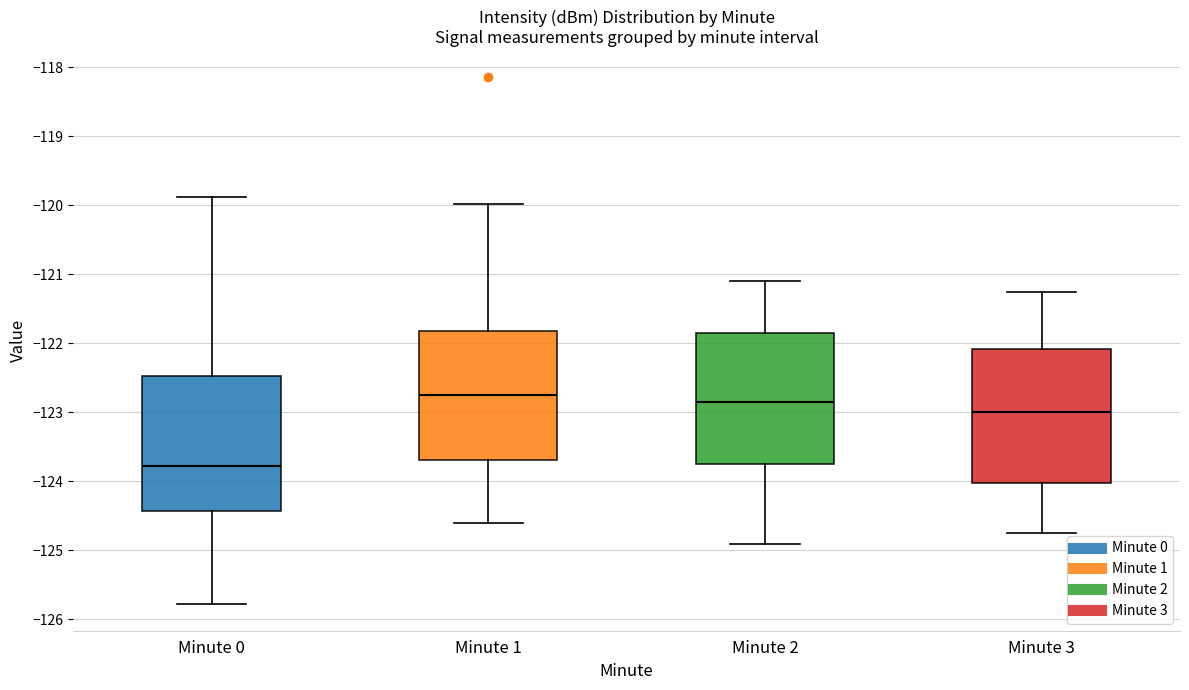

Reading left to right, read every box against the y-axis: the position of its median line, the range the box covers, and the ends of its whiskers. The values are not printed on the chart, so give them approximately, as read against the axis.

Minute 0: median -123.8, box -124.4 to -122.5, whiskers -125.8 to -119.9
Minute 1: median -122.7, box -123.7 to -121.8, whiskers -124.6 to -120.0
Minute 2: median -122.8, box -123.7 to -121.8, whiskers -124.9 to -121.1
Minute 3: median -123.0, box -124.0 to -122.1, whiskers -124.7 to -121.2